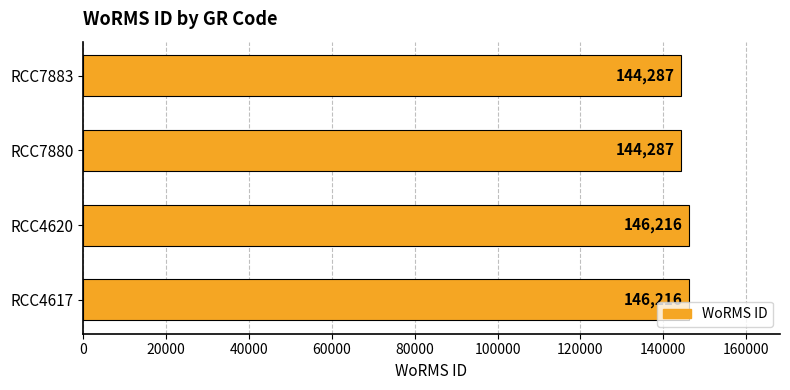

Reading bottom to top, transcribe all the data shown in this chart.

146216	146216	144287	144287